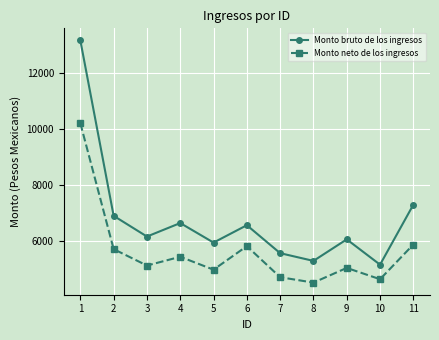

What is the total value across all series at 9?

11113.7